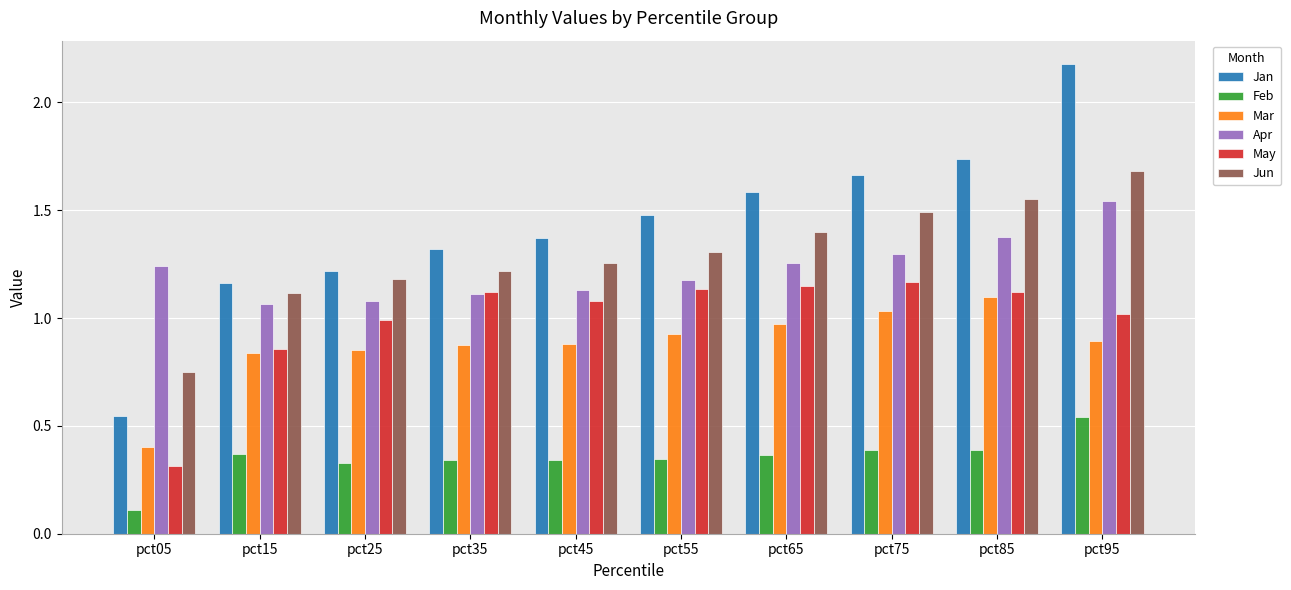

At which label is Mar closest to 0?

pct05